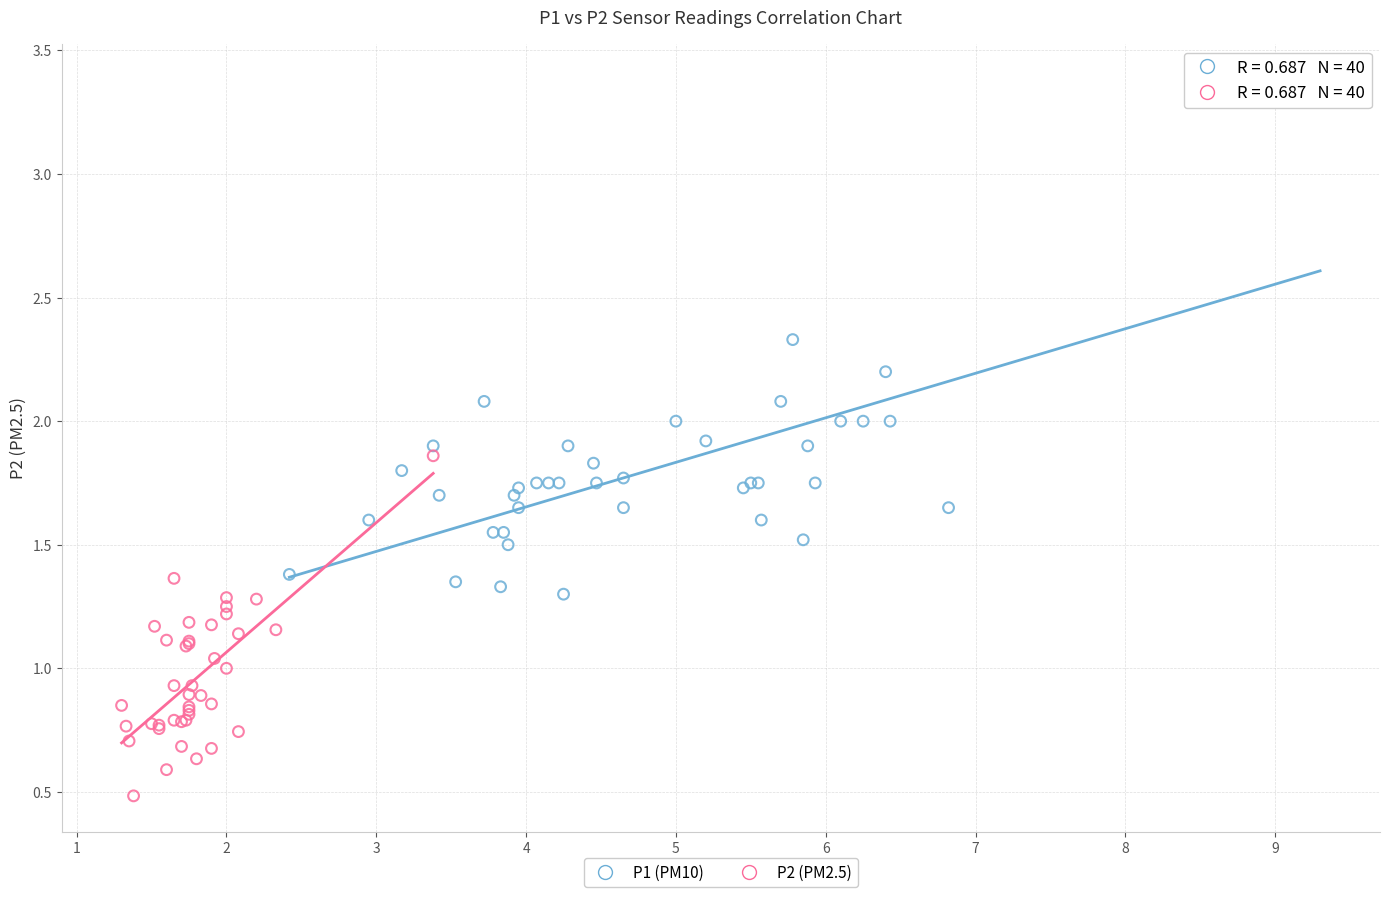

Which series contains the highest Y value?

P1 (PM10)